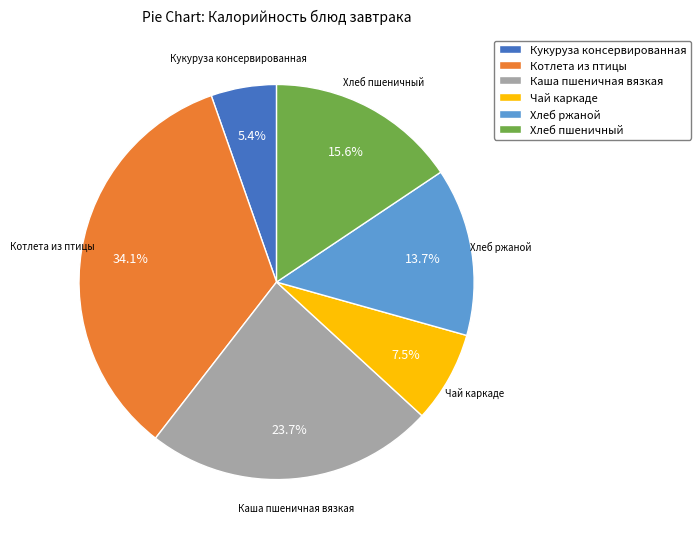

Which category has the biggest portion of the pie?

Котлета из птицы